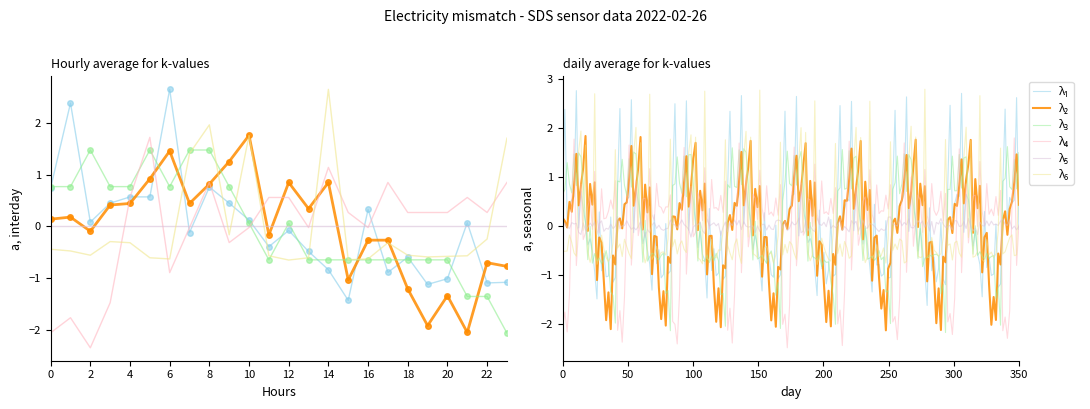

What is the value of the Signal point at the 12th from the left?

0.6